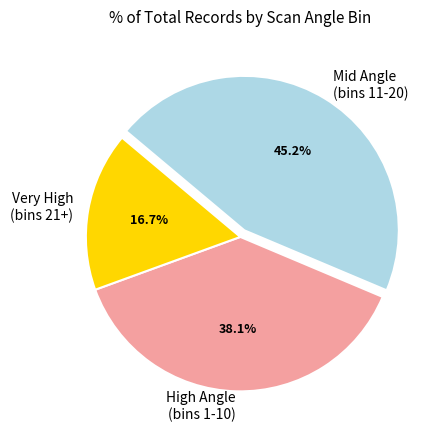

Does any single category account for the majority?

No